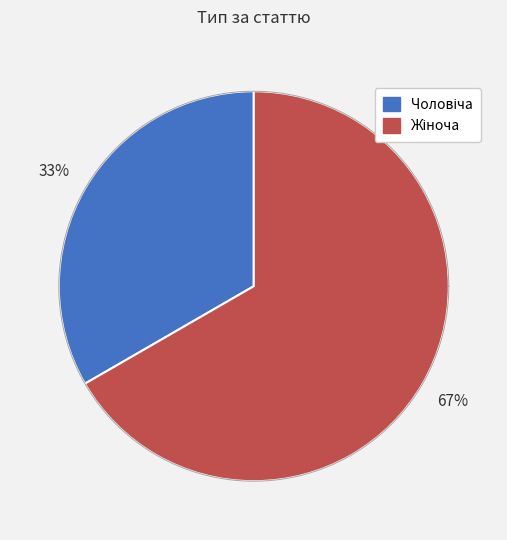

Combined, do Чоловіча and Жіноча account for over 50%?

Yes